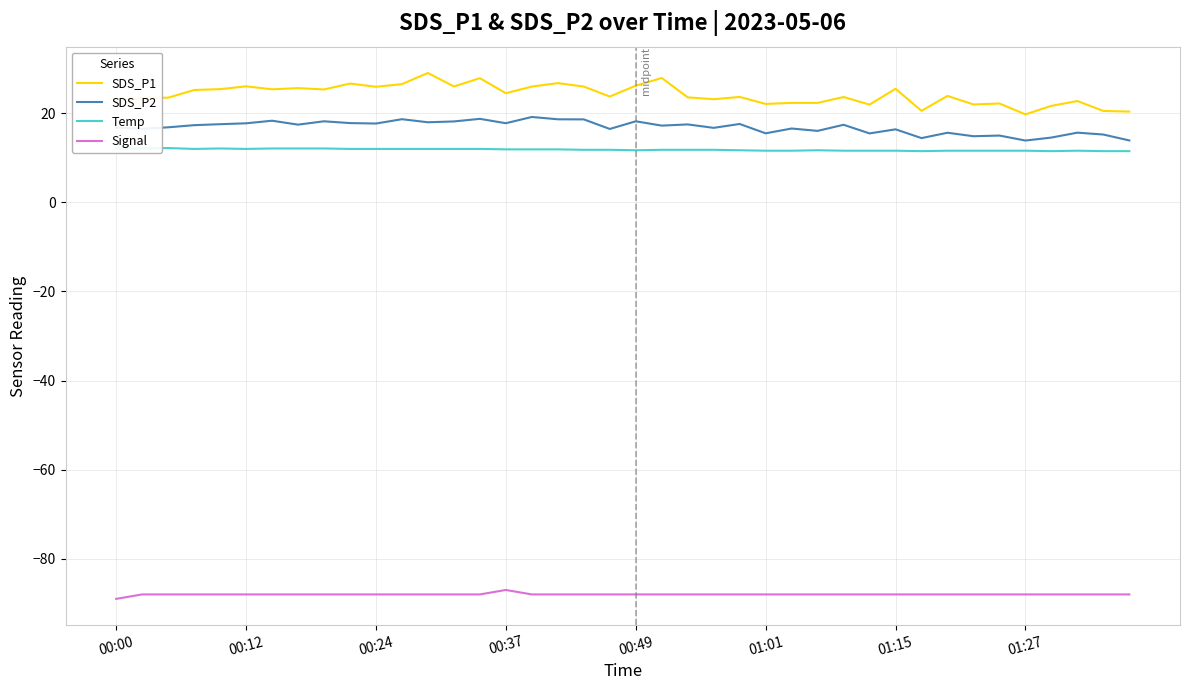

Which series has the largest total across all categories?

SDS_P1